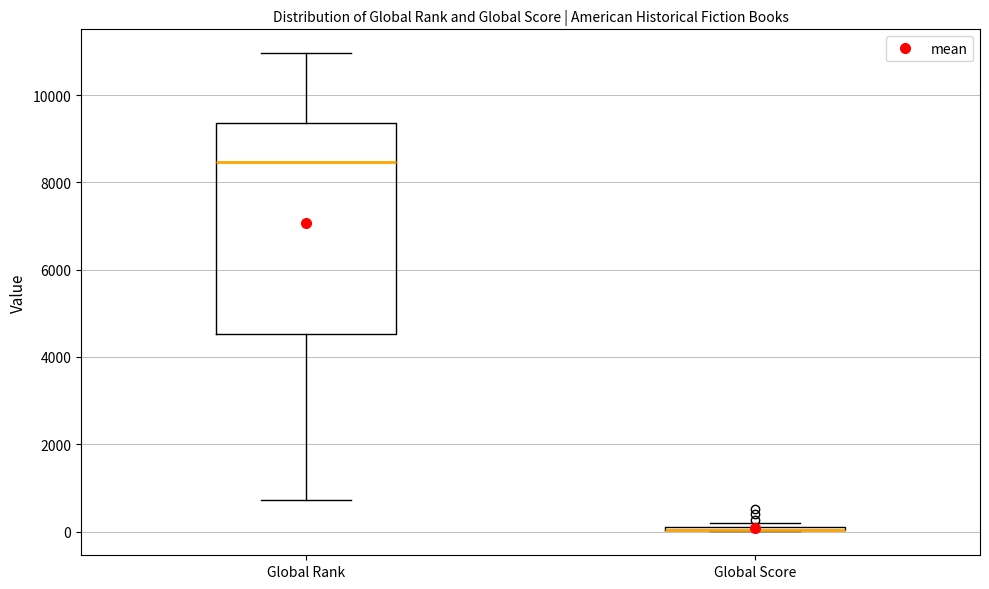

Comparing the boxes themselves (not the whiskers), which one is the tallest?

Global Rank